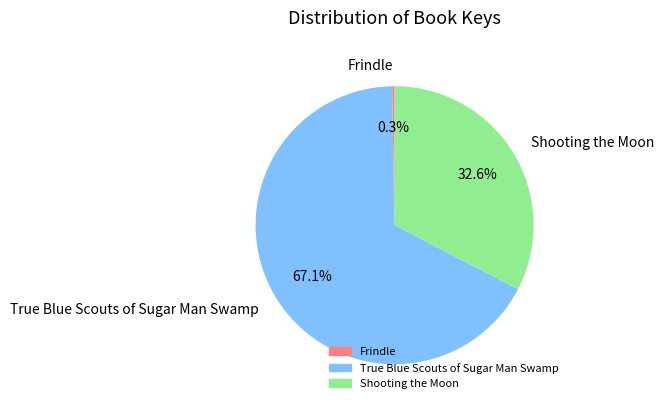

Which has a higher value, Frindle or Shooting the Moon?

Shooting the Moon